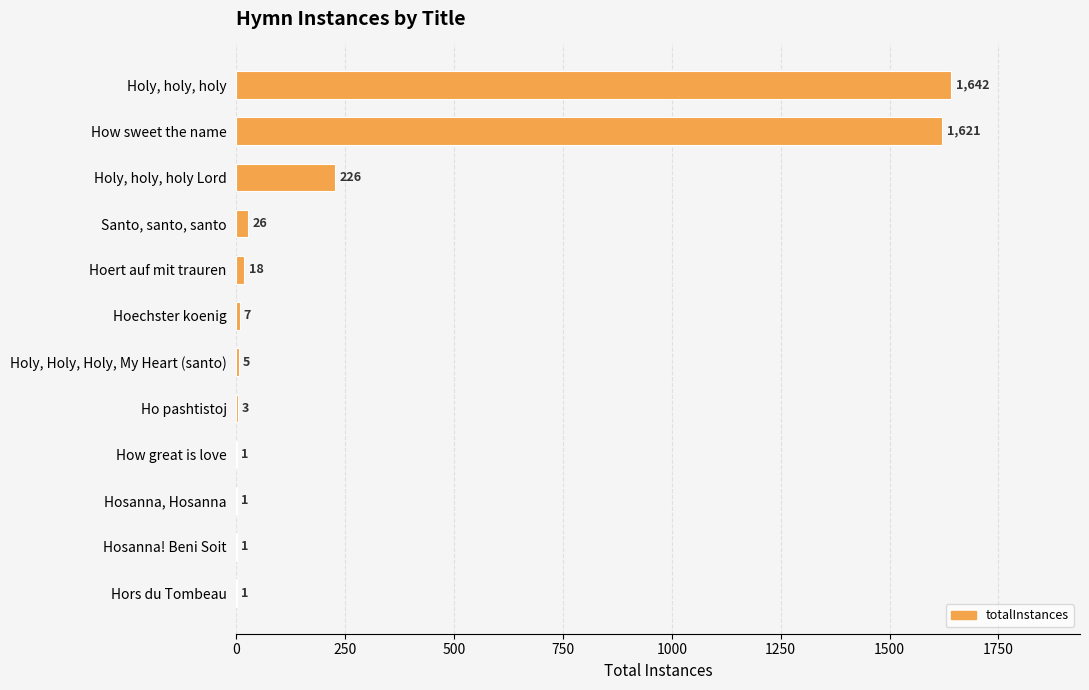

What is the ratio of the value at Hosanna! Beni Soit to the value at Hosanna, Hosanna?

1.0